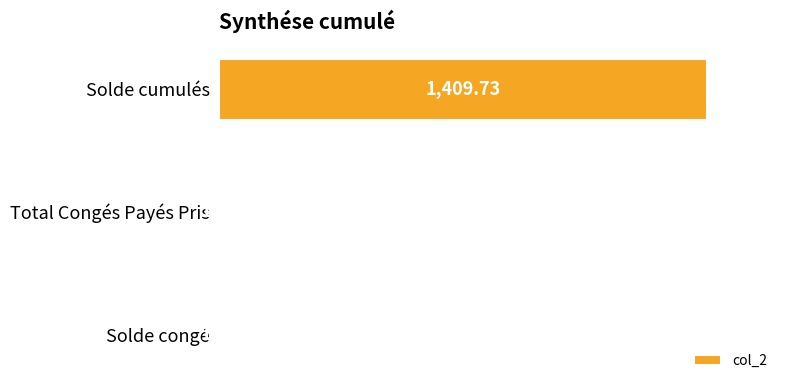

At which label is the value closest to 705?

Solde congé